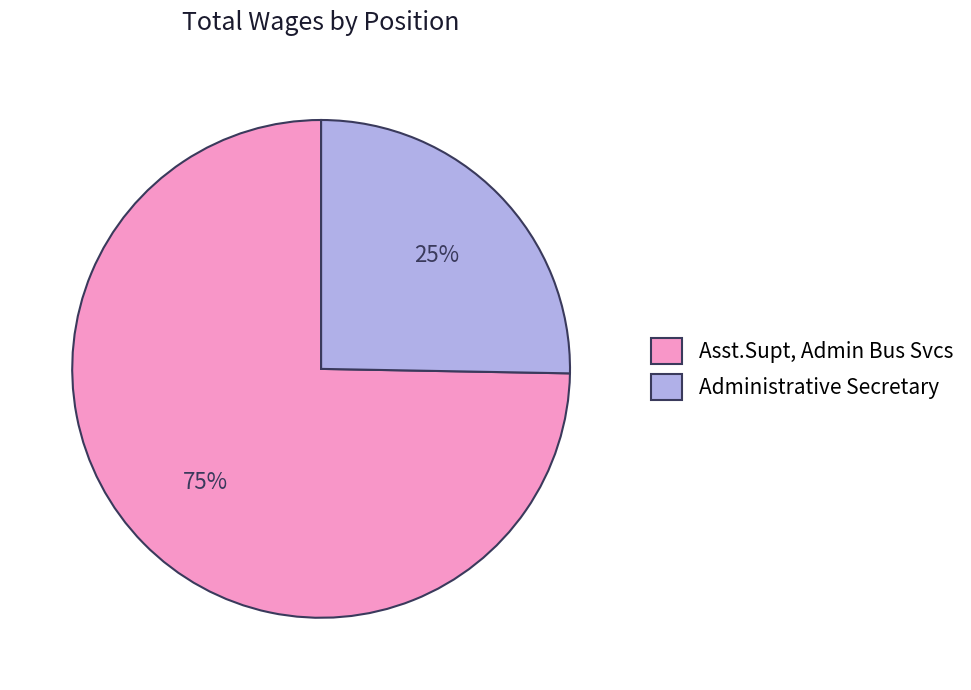

True or false: Administrative Secretary accounts for 25% of the total.

True